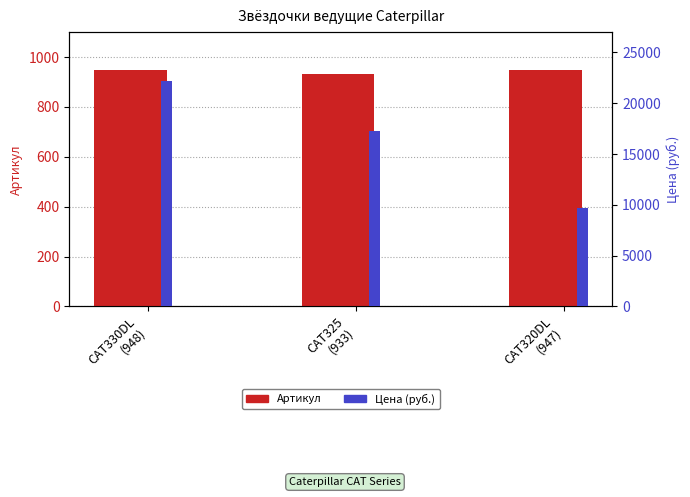

What is the average value of the Артикул series?

943